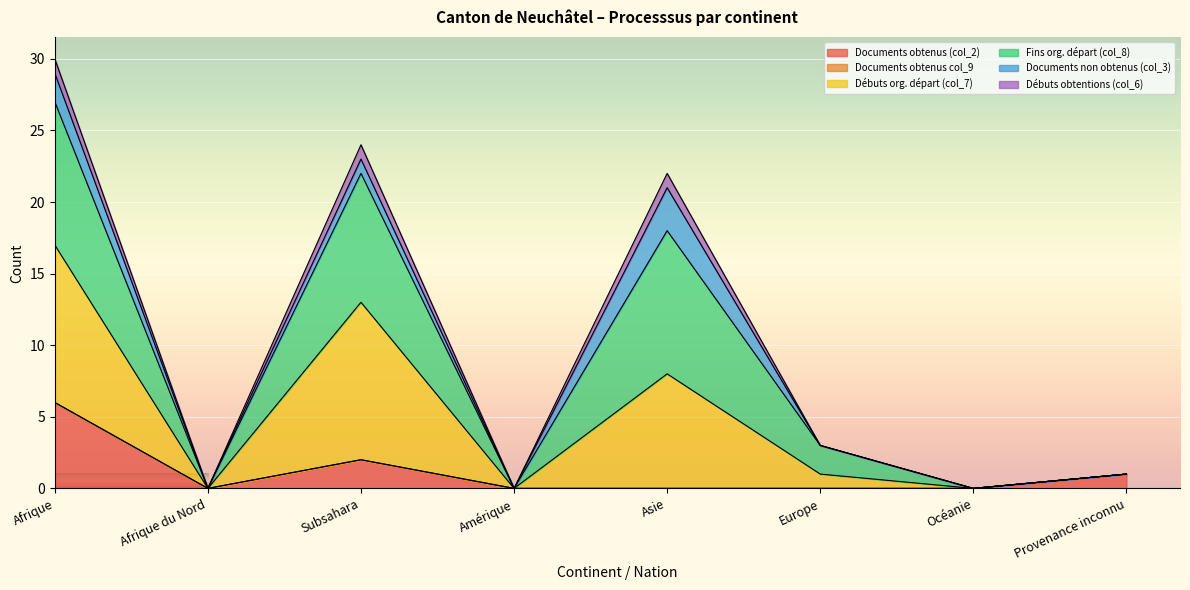

True or false: Débuts obtentions (col_6) and Débuts org. départ (col_7) cross at least once.

False